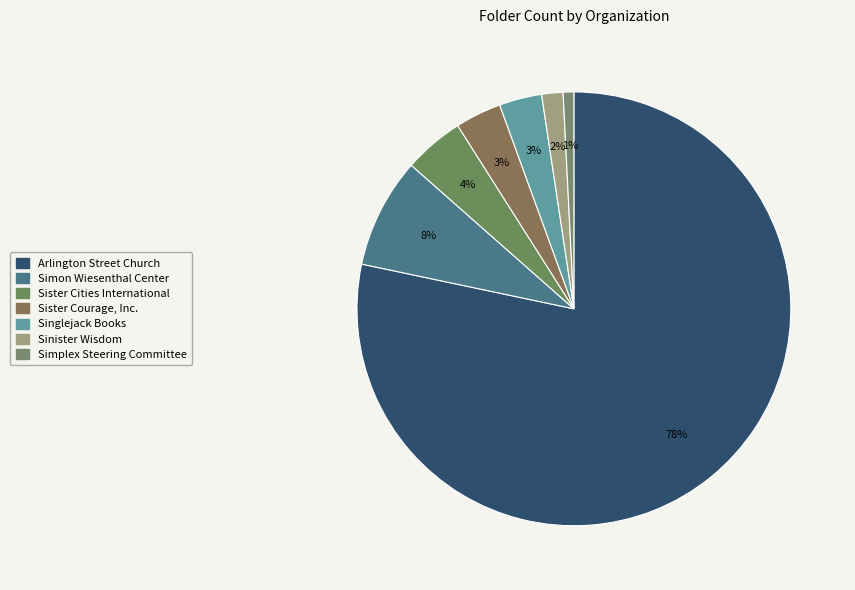

True or false: Simplex Steering Committee accounts for 1% of the total.

True